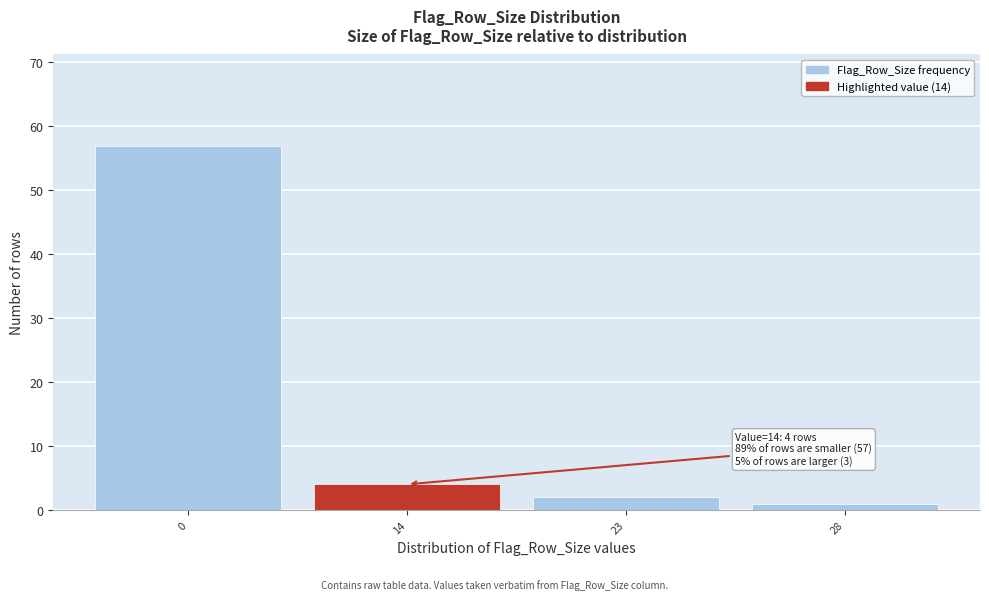

Reading left to right, extract all data points from this chart.

0=57	14=4	23=2	28=1